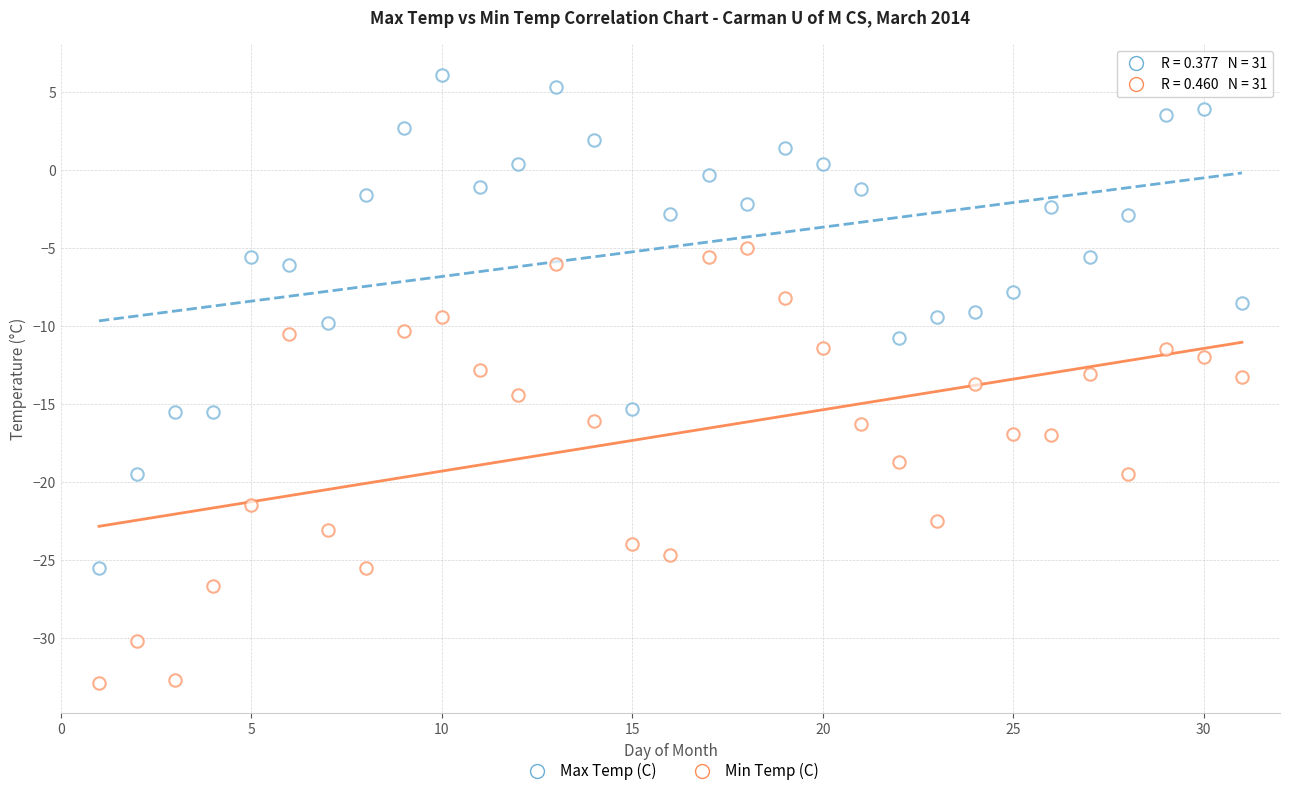

How many points are shown in the scatter plot?

62